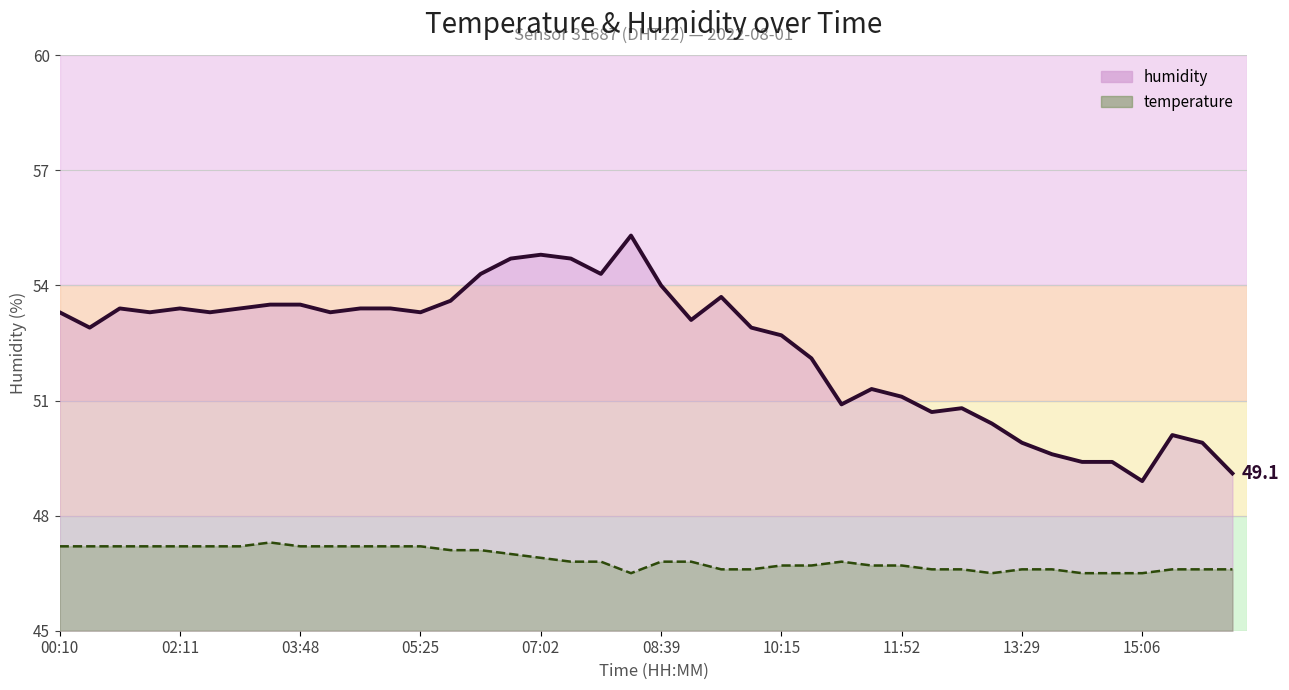

Reading left to right, list all the values displayed in this chart.

humidity: 00:10=53.3	00:34=52.9	00:59=53.4	01:47=53.3	02:11=53.4	02:36=53.3	03:00=53.4	03:24=53.5	03:48=53.5	04:12=53.3	04:37=53.4	05:01=53.4	05:25=53.3	05:49=53.6	06:13=54.3	06:38=54.7	07:02=54.8	07:26=54.7	07:50=54.3	08:14=55.3	08:39=54.0	09:03=53.1	09:27=53.7	09:51=52.9	10:15=52.7	10:39=52.1	11:04=50.9	11:28=51.3	11:52=51.1	12:16=50.7	12:41=50.8	13:05=50.4	13:29=49.9	13:53=49.6	14:18=49.4	14:42=49.4	15:06=48.9	15:30=50.1	15:54=49.9	16:19=49.1
temperature: 00:10=47.2	00:34=47.2	00:59=47.2	01:47=47.2	02:11=47.2	02:36=47.2	03:00=47.2	03:24=47.3	03:48=47.2	04:12=47.2	04:37=47.2	05:01=47.2	05:25=47.2	05:49=47.1	06:13=47.1	06:38=47.0	07:02=46.9	07:26=46.8	07:50=46.8	08:14=46.5	08:39=46.8	09:03=46.8	09:27=46.6	09:51=46.6	10:15=46.7	10:39=46.7	11:04=46.8	11:28=46.7	11:52=46.7	12:16=46.6	12:41=46.6	13:05=46.5	13:29=46.6	13:53=46.6	14:18=46.5	14:42=46.5	15:06=46.5	15:30=46.6	15:54=46.6	16:19=46.6